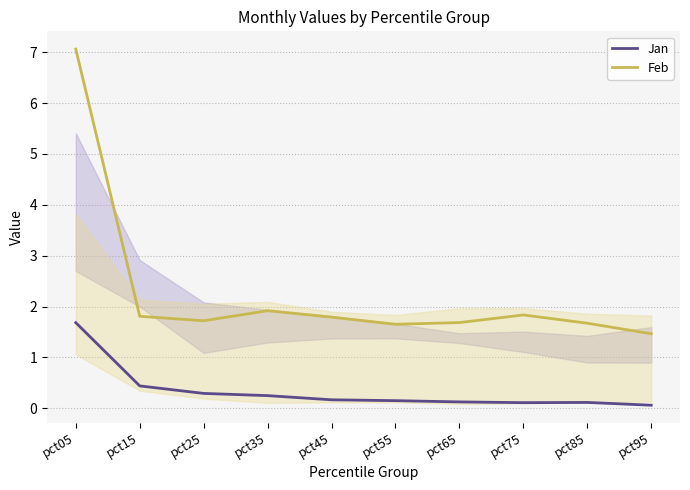

Does the chart have visible grid lines?

Yes